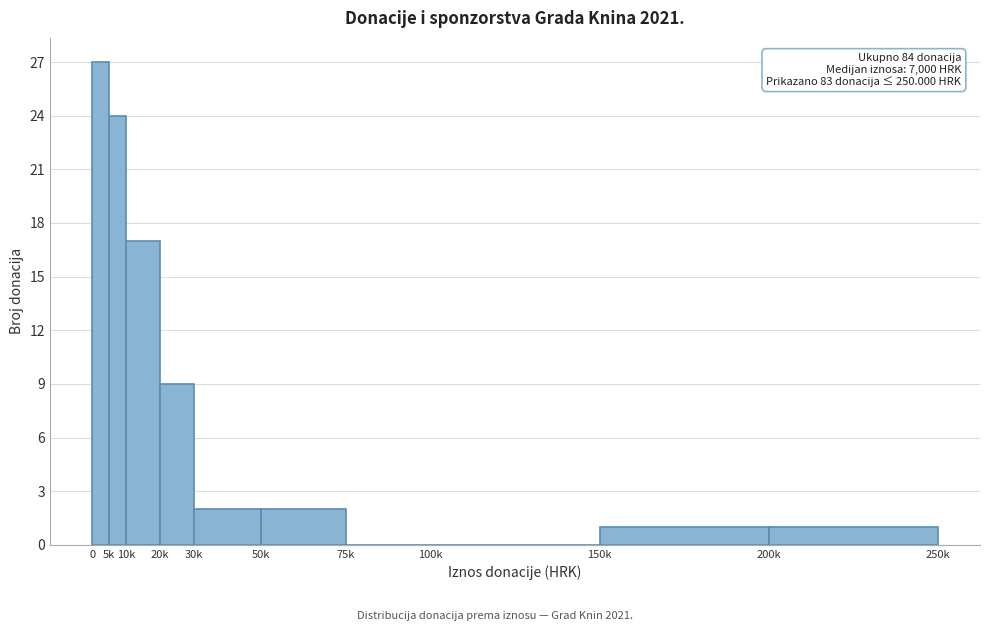

Reading left to right, list all the values displayed in this chart.

0=27	5k=24	10k=17	20k=9	30k=2	50k=2	75k=0	100k=0	150k=1	200k=1